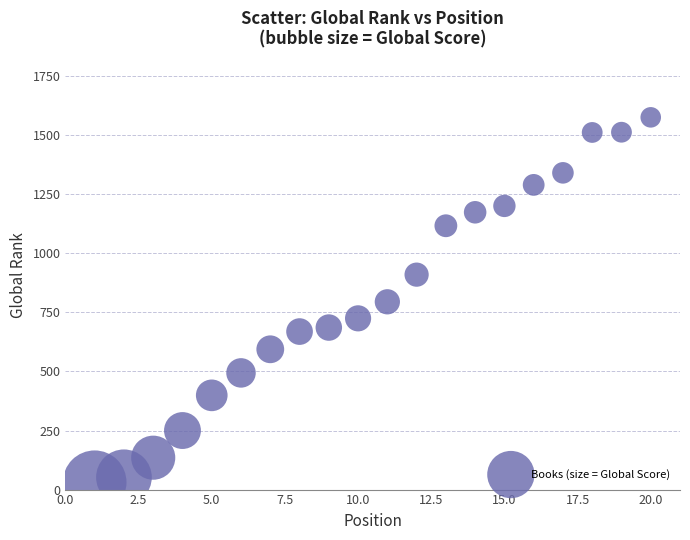

What is the range of X values (max minus min)?

19